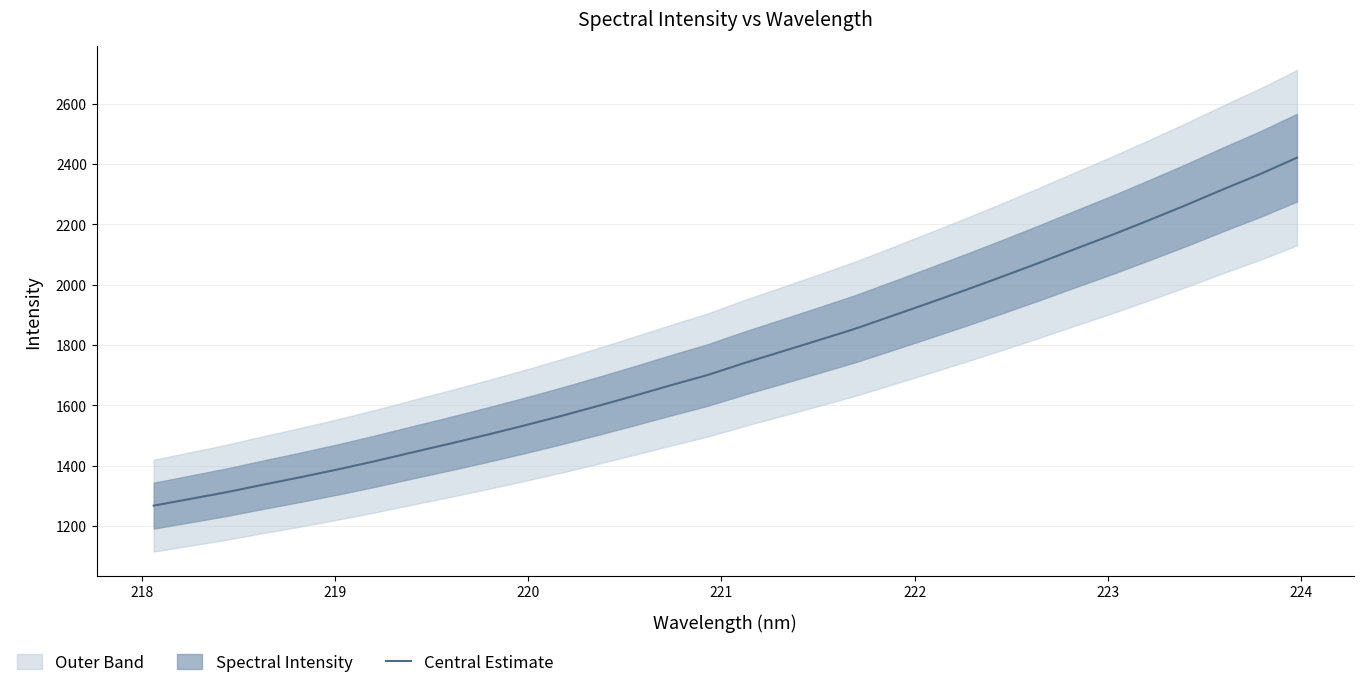

True or false: there are more than 2 points higher than both neighbors.

False